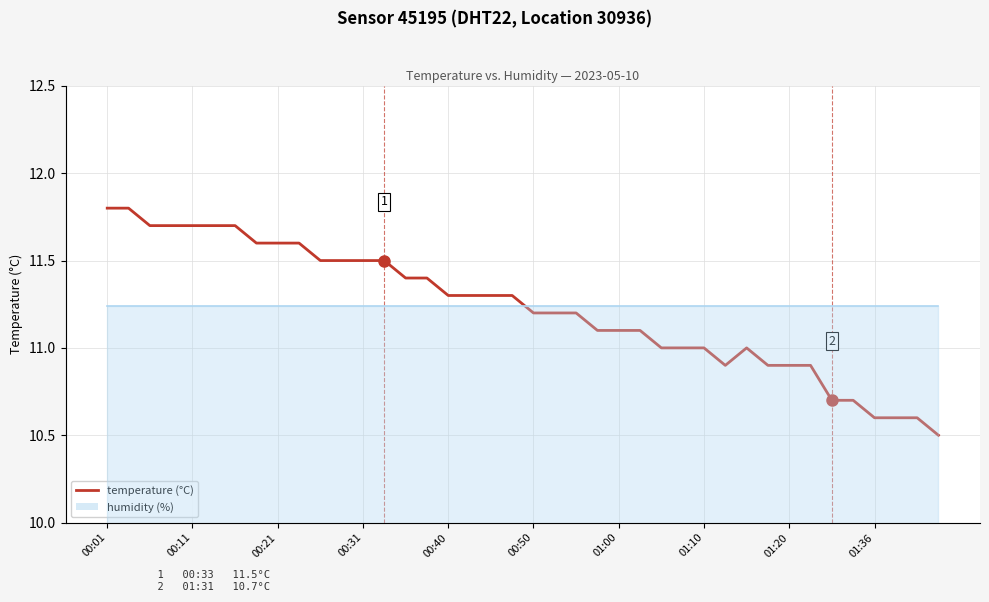

What is the ratio of the value at 17 to the value at 24?

1.0